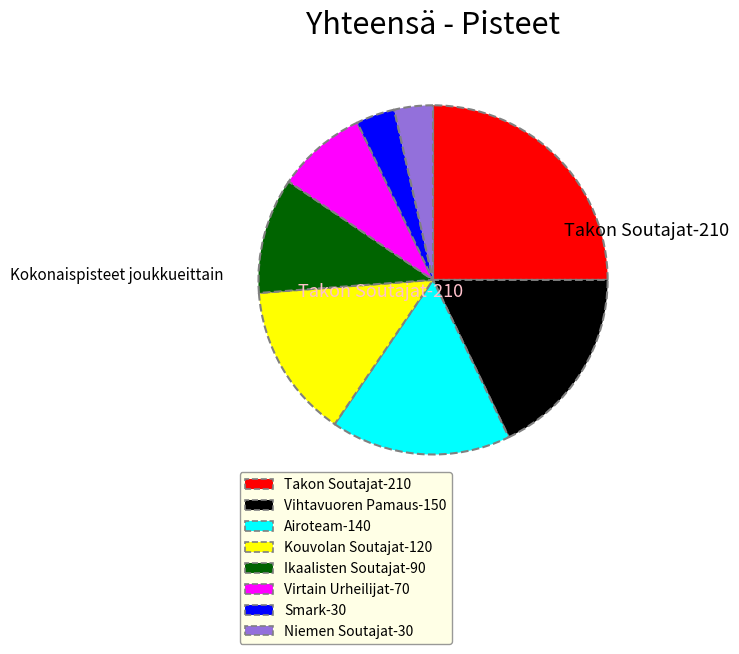

Is the sum of Airoteam and Virtain Urheilijat greater than half?

No